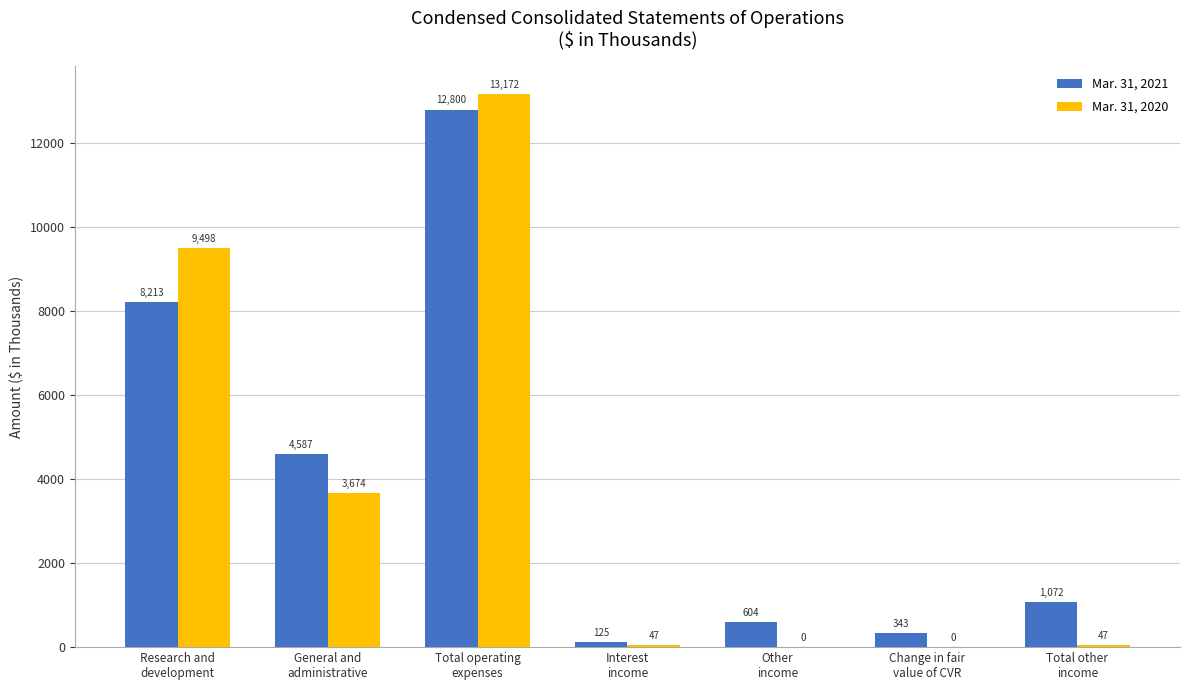

What is the sum of all Mar. 31, 2021 values?

27744